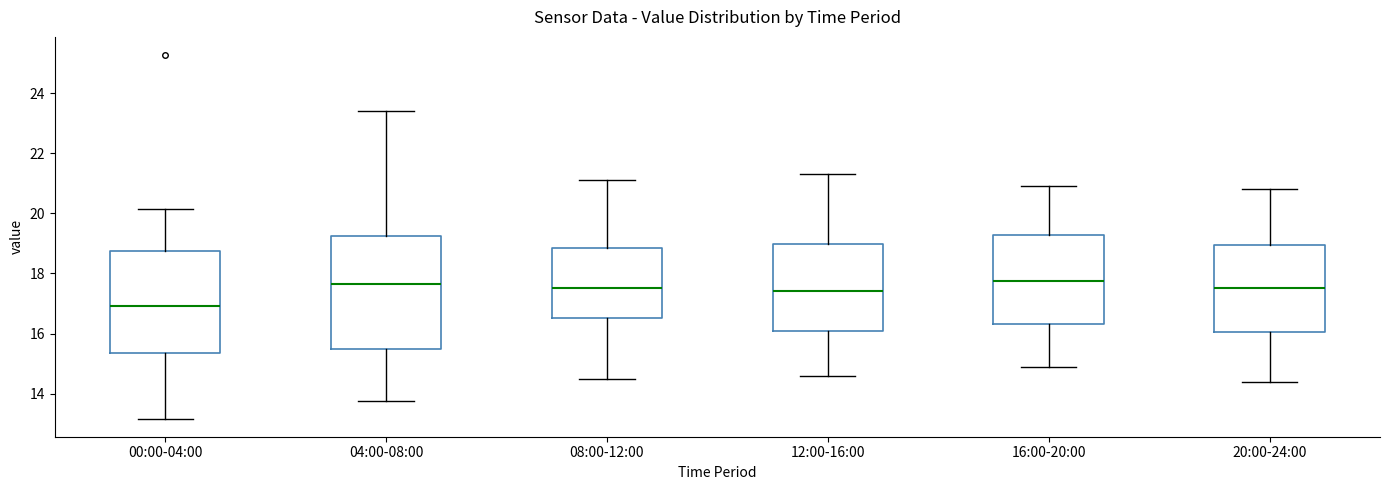

Reading left to right, read every box against the y-axis: the position of its median line, the range the box covers, and the ends of its whiskers. The values are not printed on the chart, so give them approximately, as read against the axis.

00:00-04:00: median 17.0, box 15.4 to 18.8, whiskers 13.2 to 20.2
04:00-08:00: median 17.6, box 15.4 to 19.2, whiskers 13.8 to 23.4
08:00-12:00: median 17.6, box 16.6 to 18.8, whiskers 14.6 to 21.2
12:00-16:00: median 17.4, box 16.0 to 19.0, whiskers 14.6 to 21.4
16:00-20:00: median 17.8, box 16.4 to 19.2, whiskers 15.0 to 21.0
20:00-24:00: median 17.6, box 16.0 to 19.0, whiskers 14.4 to 20.8